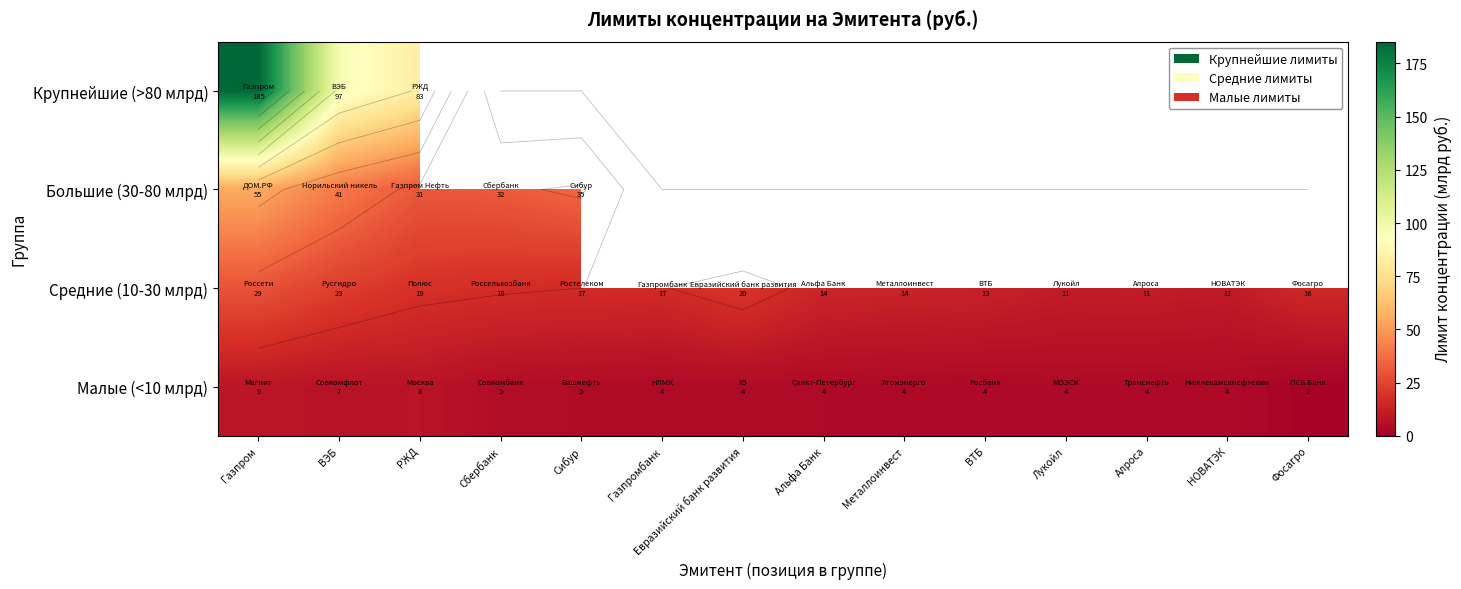

How many series are shown in this chart?

4